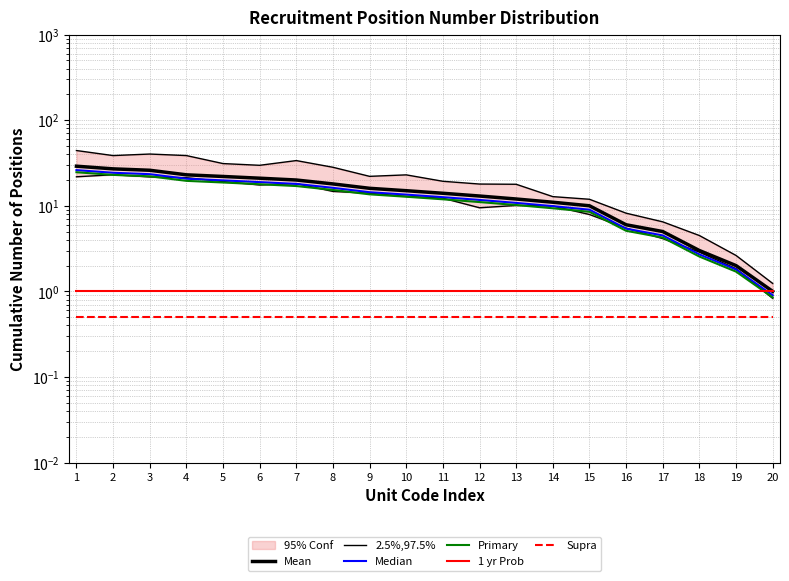

Which has a higher value, 12 or 19?

12